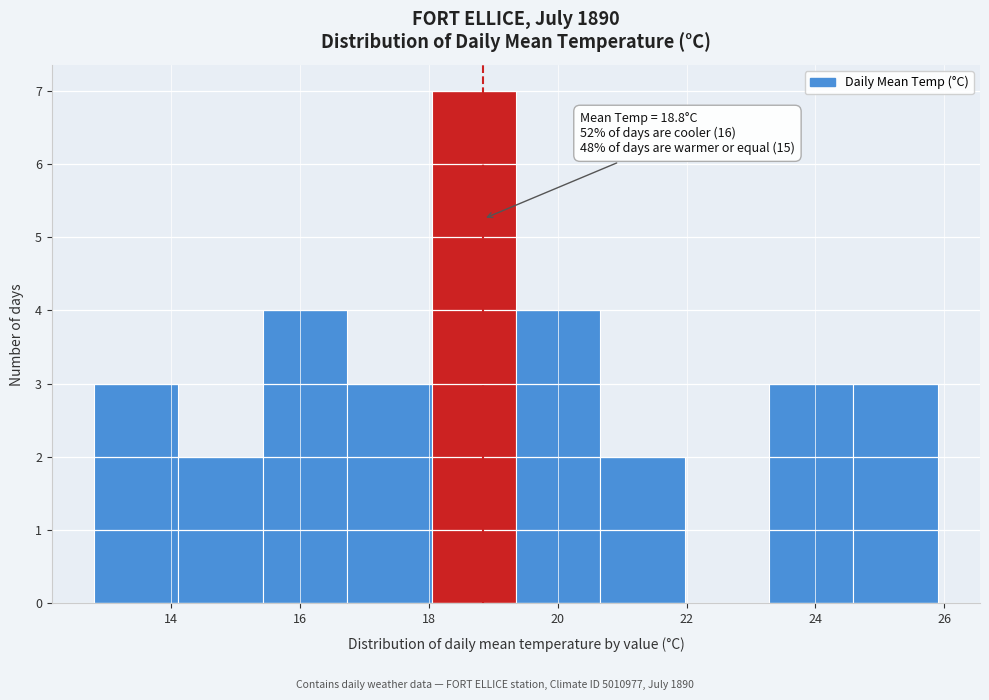

Over which range of the x-axis is the bar tallest?

18.0 to 19.4